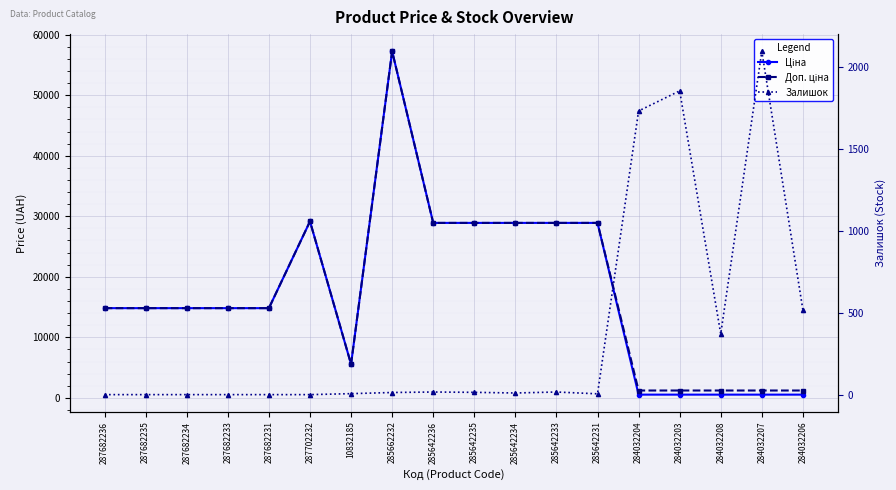

Where does the Залишок series first go above 13?

285642236